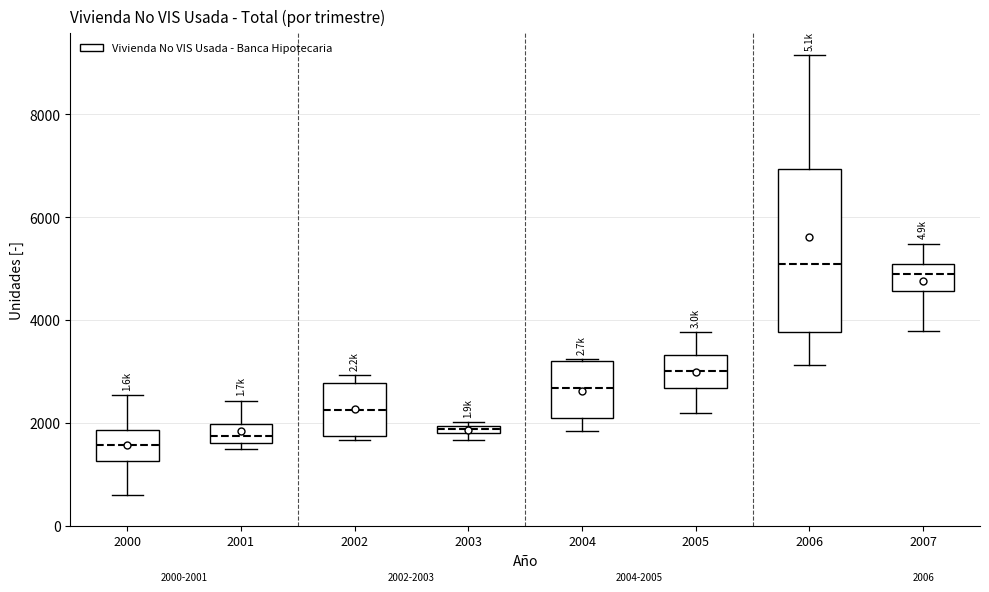

Comparing the boxes themselves (not the whiskers), which one is the tallest?

2006